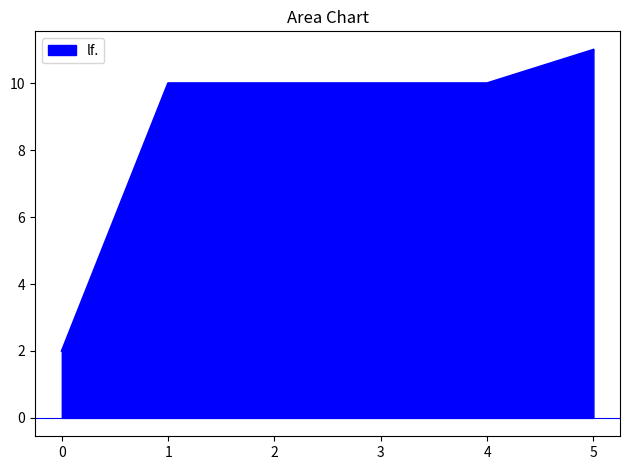

True or false: there are more than 2 points higher than both neighbors.

False